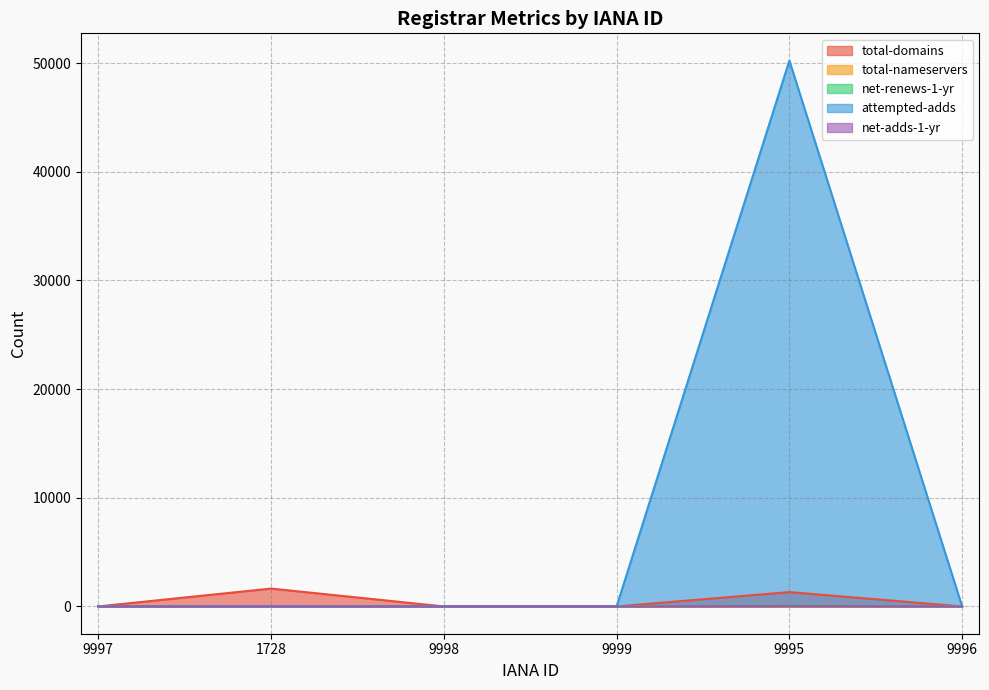

Between 9998 and 9995, which series saw the biggest shift?

attempted-adds